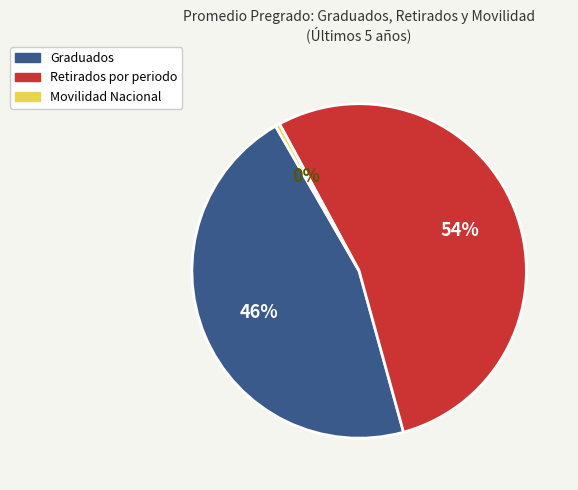

Which slice is the smallest?

Movilidad Nacional